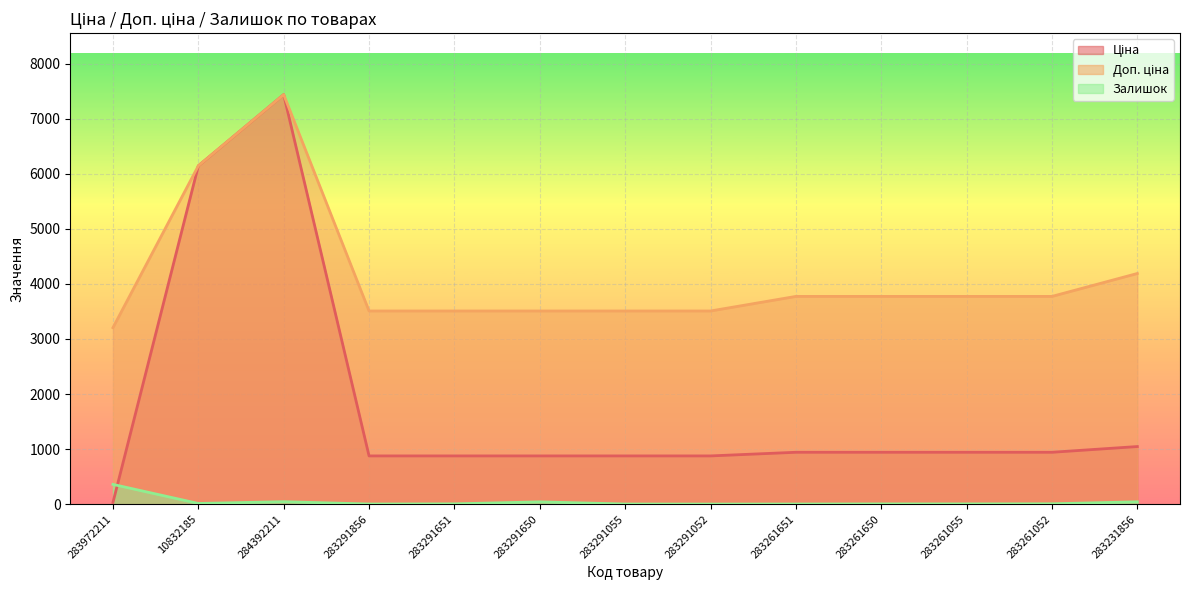

What is the value of the Залишок point at the 4th from the left?

4.0